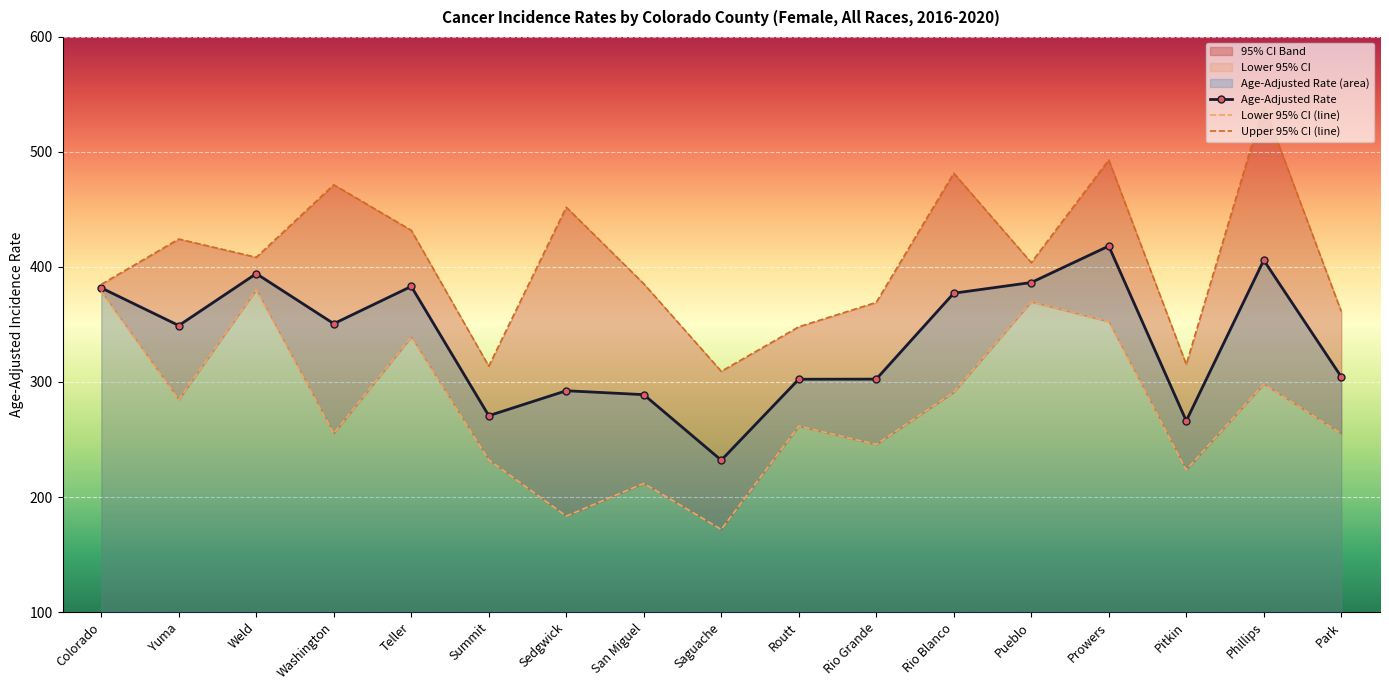

Reading left to right, extract all data points from this chart.

Age-Adjusted Rate: Colorado=381.8	Yuma=349.1	Weld=394.2	Washington=350.7	Teller=383.1	Summit=270.7	Sedgwick=292.4	San Miguel=289.0	Saguache=232.0	Routt=302.4	Rio Grande=302.5	Rio Blanco=377.2	Pueblo=386.5	Prowers=418.2	Pitkin=266.2	Phillips=405.9	Park=304.5
Lower 95% CI (line): Colorado=378.8	Yuma=284.7	Weld=380.3	Washington=255.3	Teller=339.1	Summit=232.3	Sedgwick=183.4	San Miguel=211.8	Saguache=171.8	Routt=261.6	Rio Grande=245.7	Rio Blanco=291.1	Pueblo=369.8	Prowers=352.5	Pitkin=223.6	Phillips=298.2	Park=255.1
Upper 95% CI (line): Colorado=384.9	Yuma=424.3	Weld=408.4	Washington=471.5	Teller=431.9	Summit=313.8	Sedgwick=452.0	San Miguel=385.4	Saguache=309.3	Routt=348.0	Rio Grande=369.2	Rio Blanco=481.6	Pueblo=403.8	Prowers=493.1	Pitkin=315.3	Phillips=541.0	Park=361.4